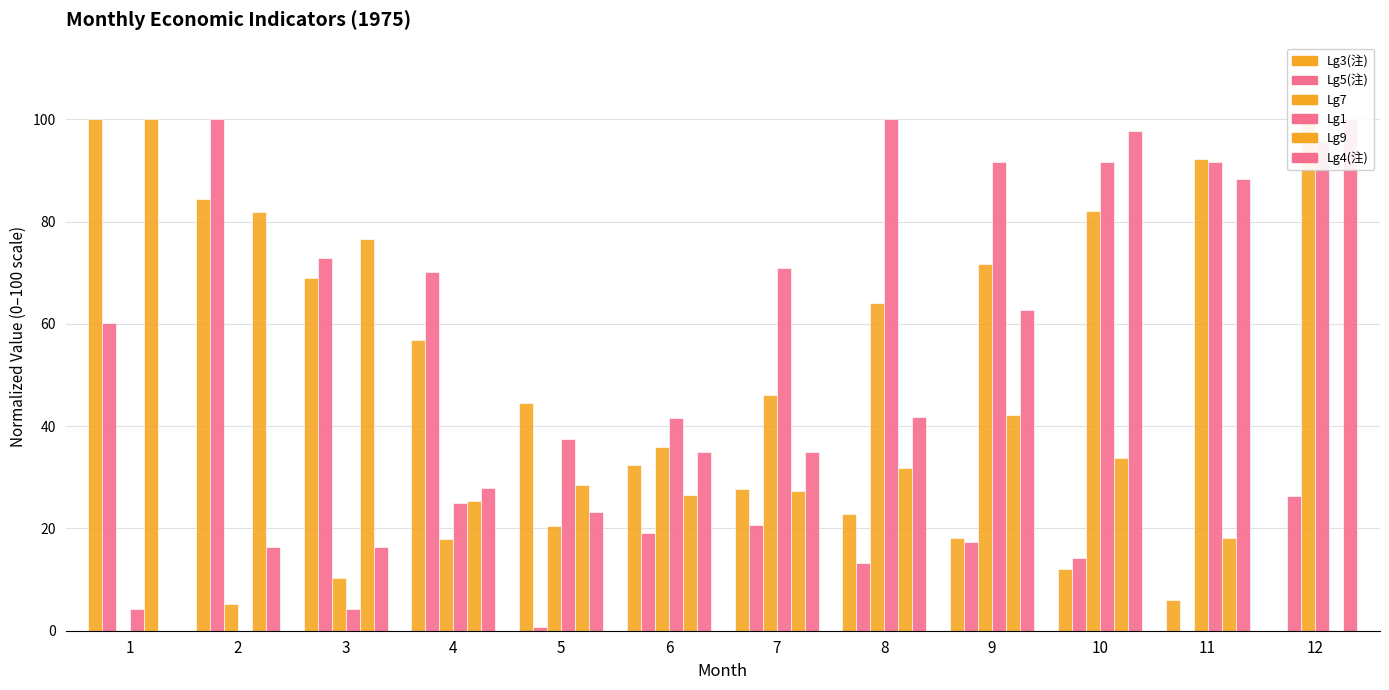

Does the chart contain stacked bars?

No